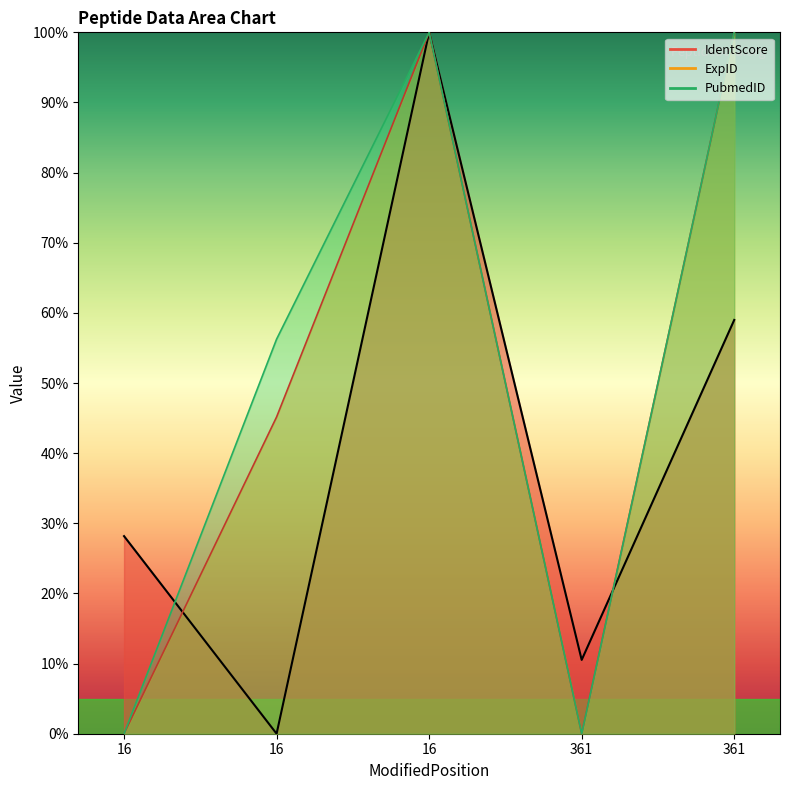

Which series changed the most between 16 and 361?

ExpID